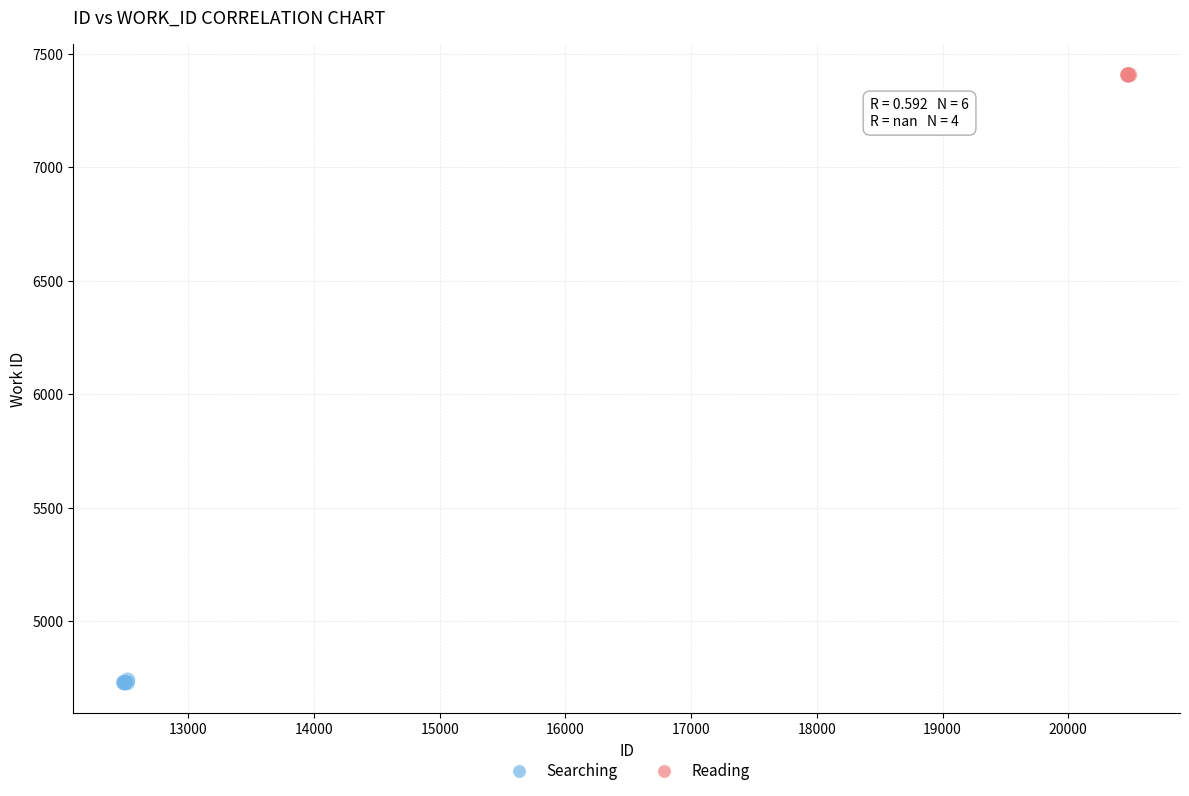

Which series contains the lowest Y value?

Searching